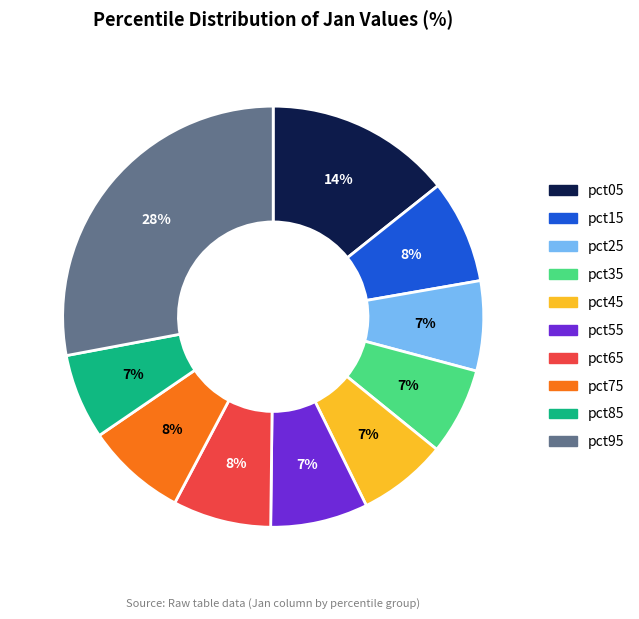

Count the number of slices in the pie.

10